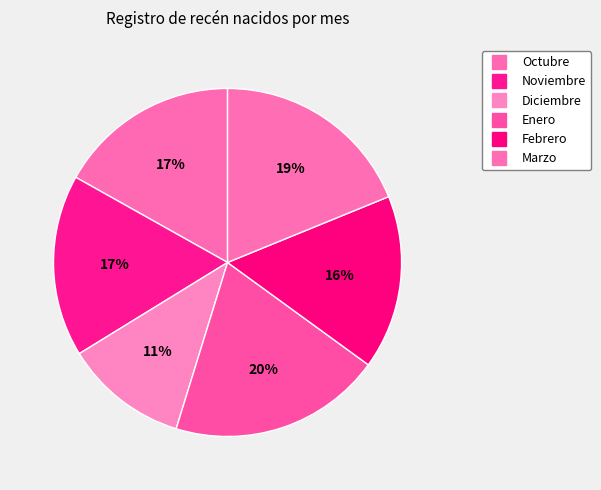

How many slices are in this pie chart?

6